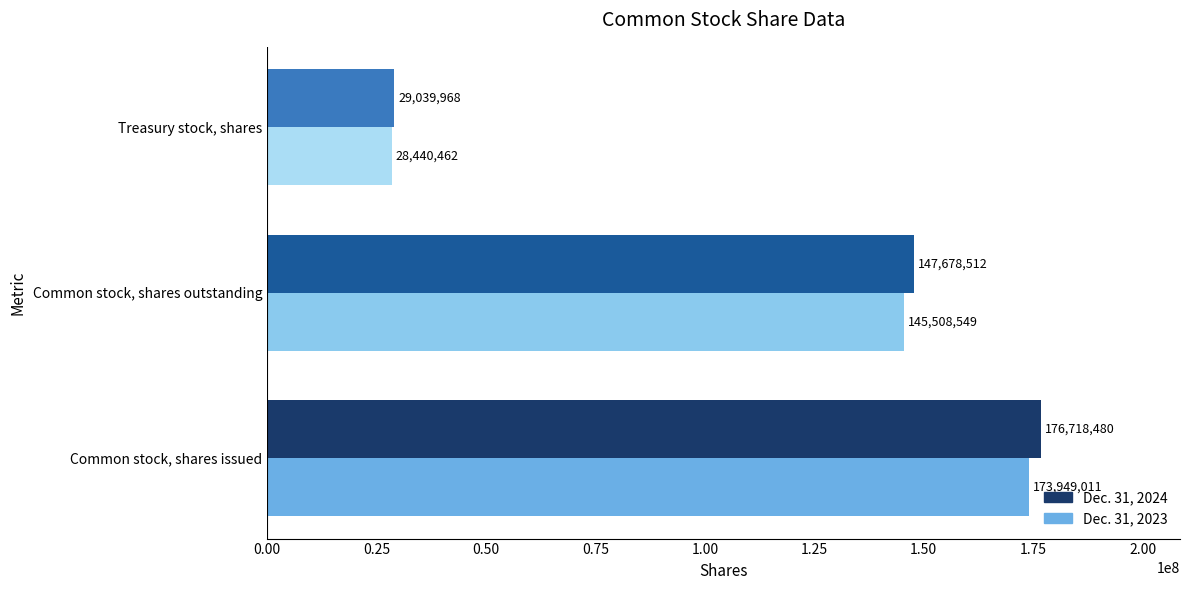

What is the total value across all series at Treasury stock, shares?

57480430